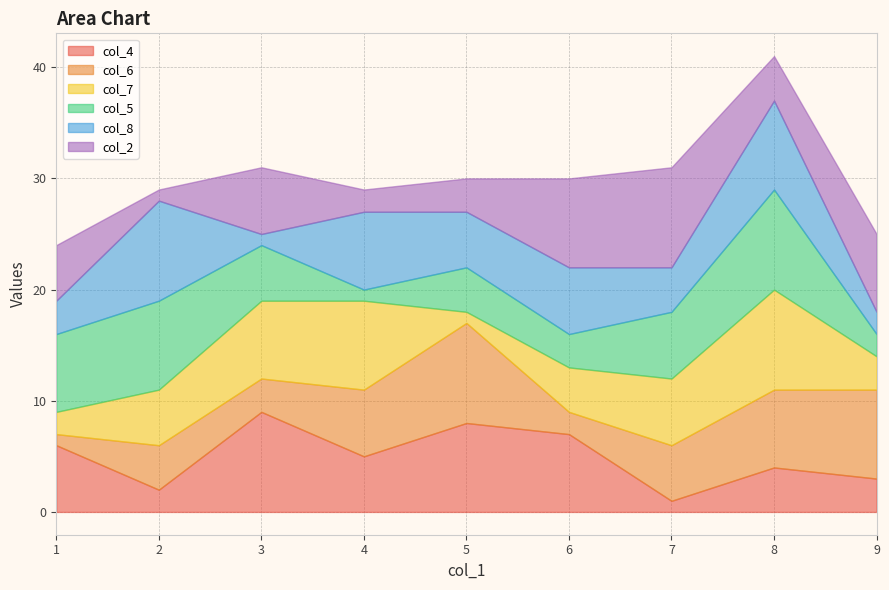

What is the average value of the col_5 series?

5